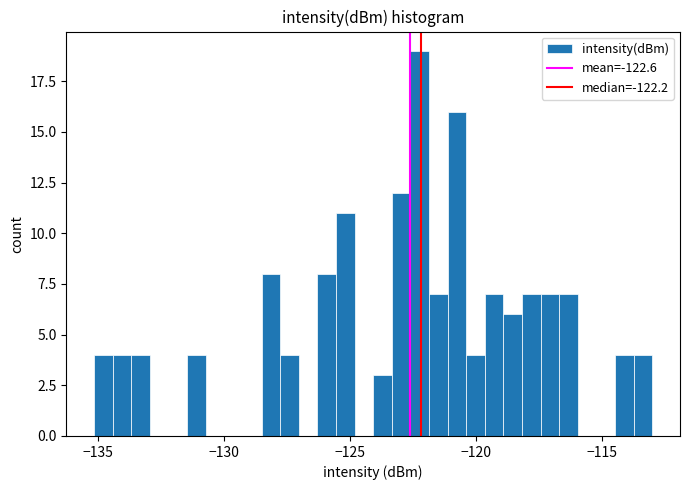

Read against the x-axis, roughly where is the centre of the tallest bar?

-122.0